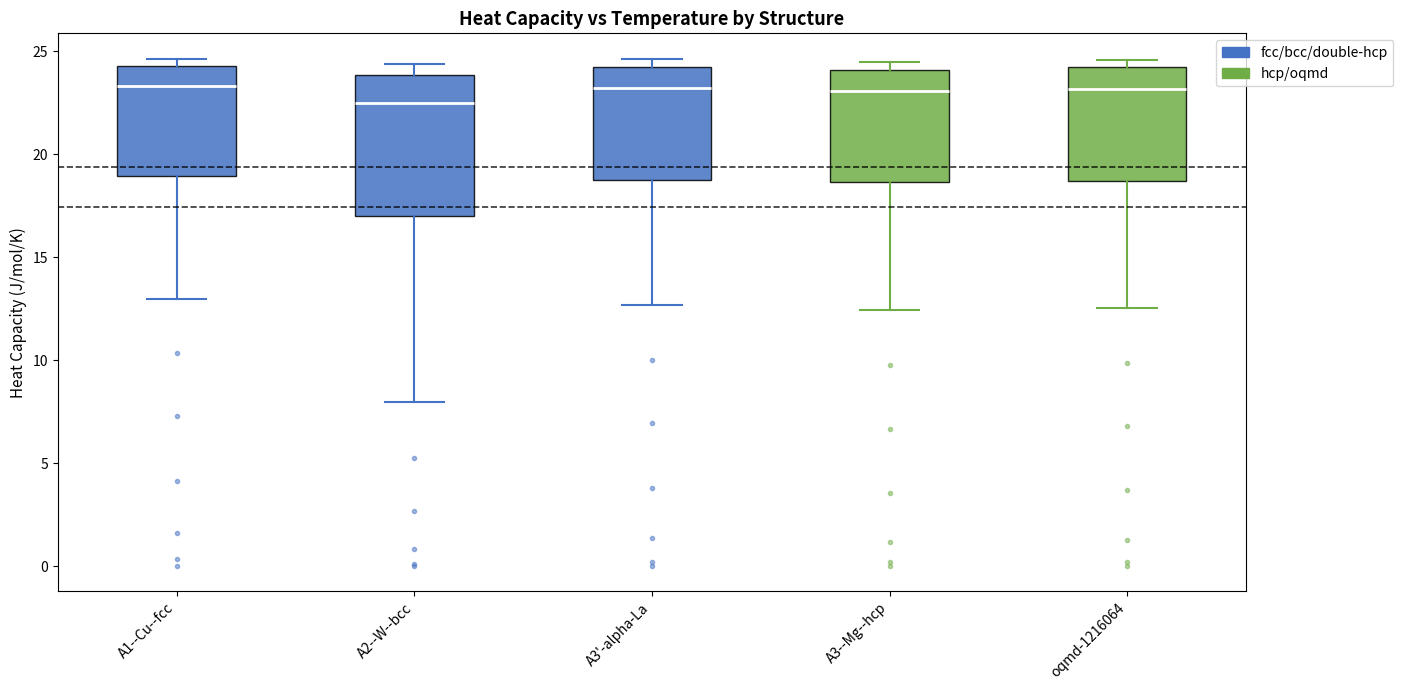

Comparing the boxes themselves (not the whiskers), which one is the tallest?

A2--W--bcc